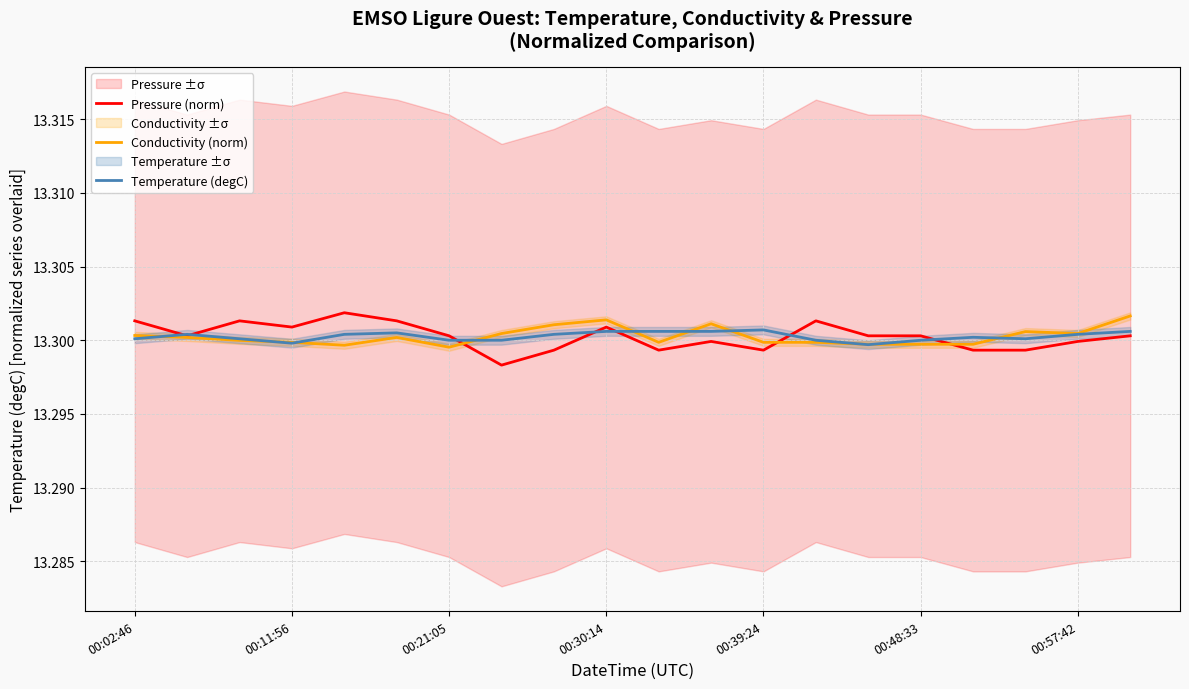

Which series has the largest total across all categories?

Pressure (norm)